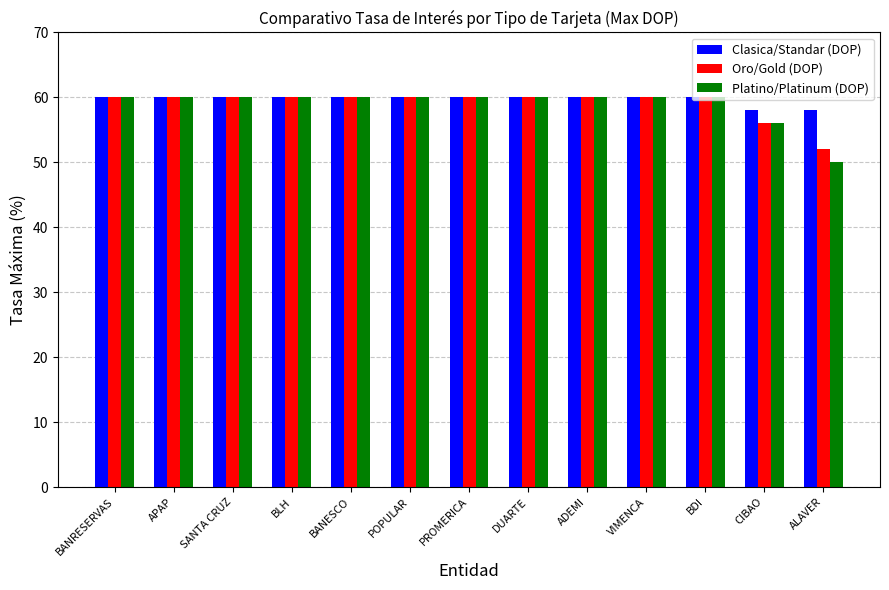

Which series has the largest total across all categories?

Clasica/Standar (DOP)